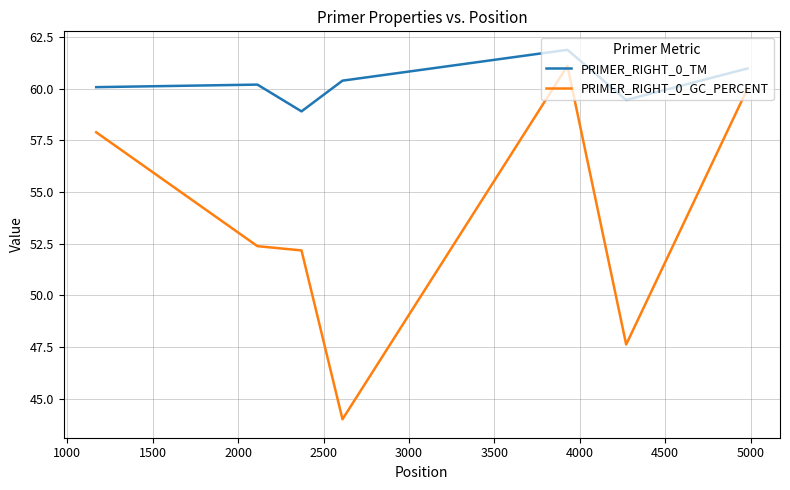

True or false: PRIMER_RIGHT_0_GC_PERCENT and PRIMER_RIGHT_0_TM cross at least once.

False